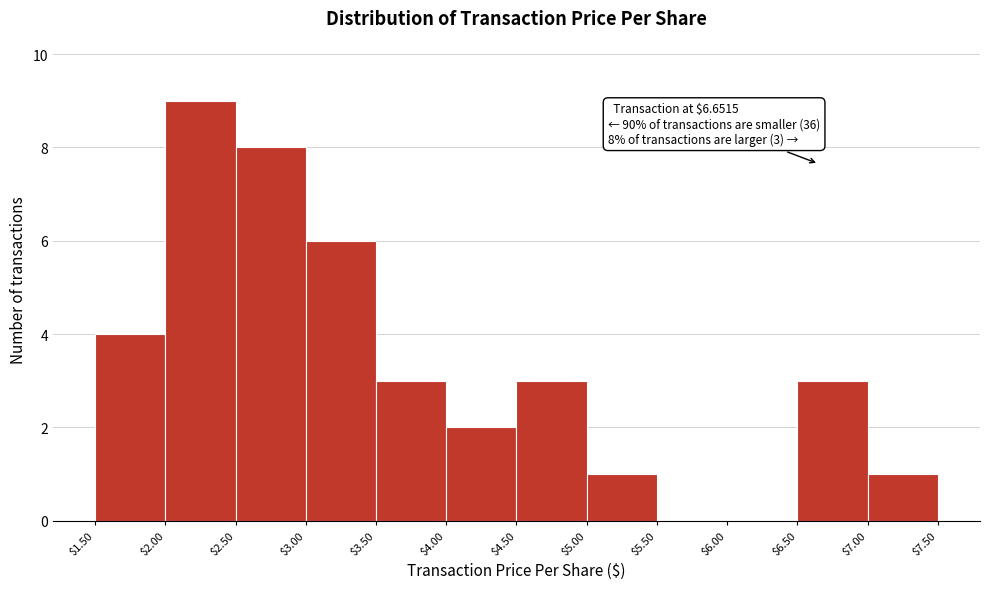

Which range on the x-axis has the tallest bar?

$2.00 to $2.50